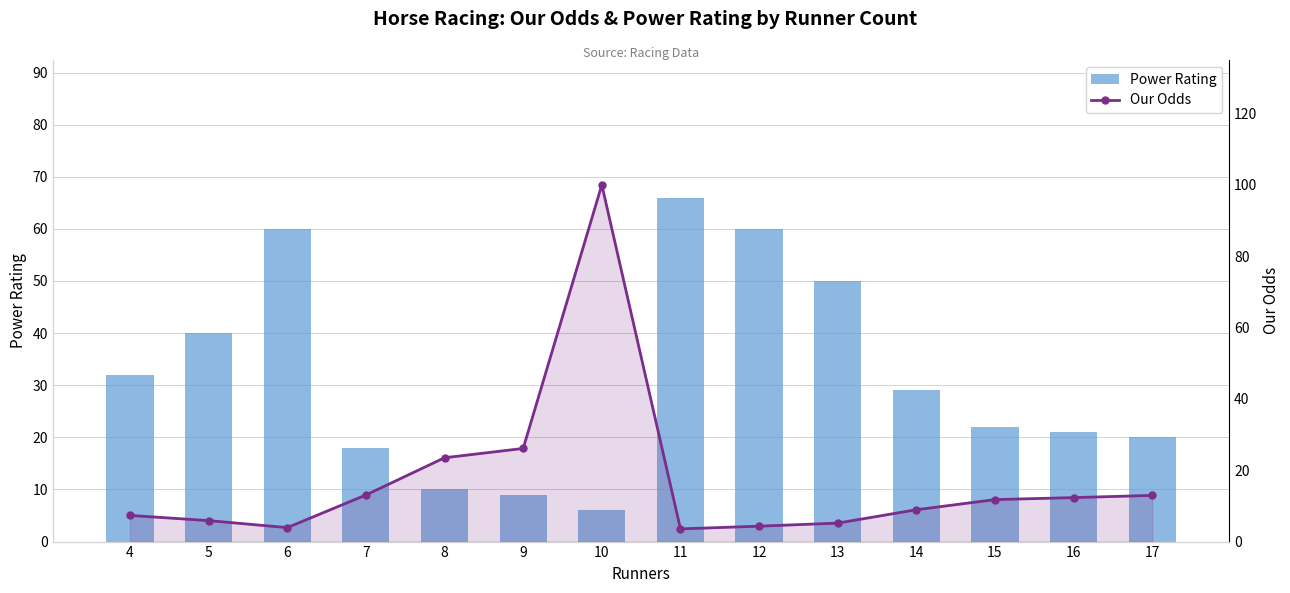

At which label does Power Rating reach its peak?

11